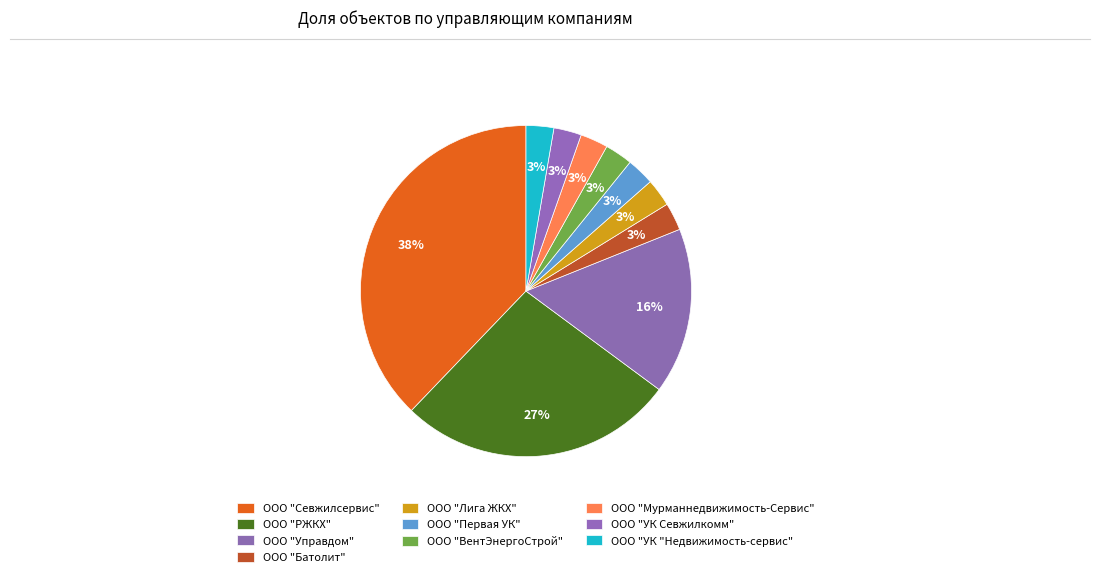

Which category has the biggest portion of the pie?

ООО "Севжилсервис"